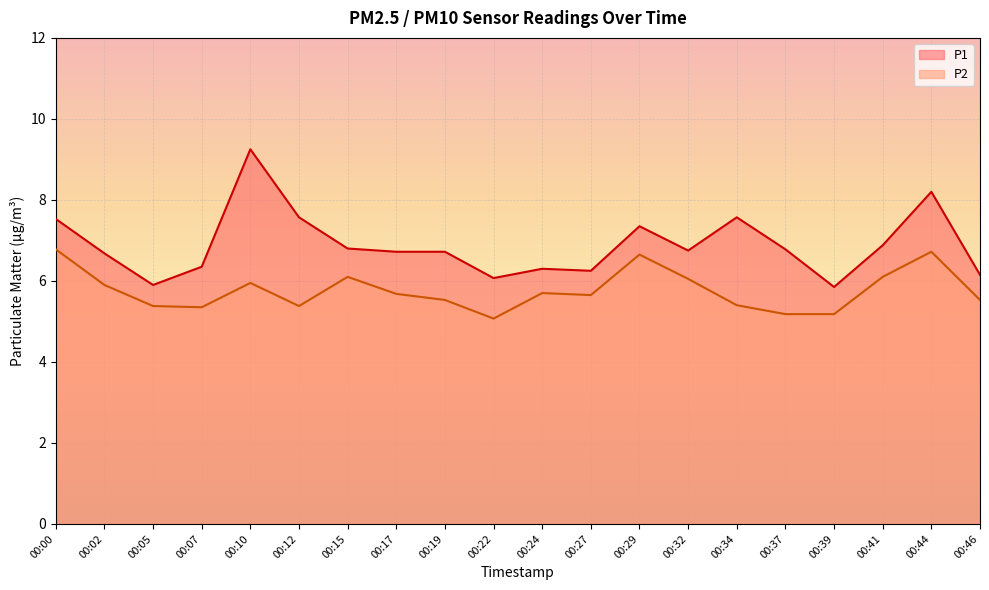

How many lines are shown in the chart?

2